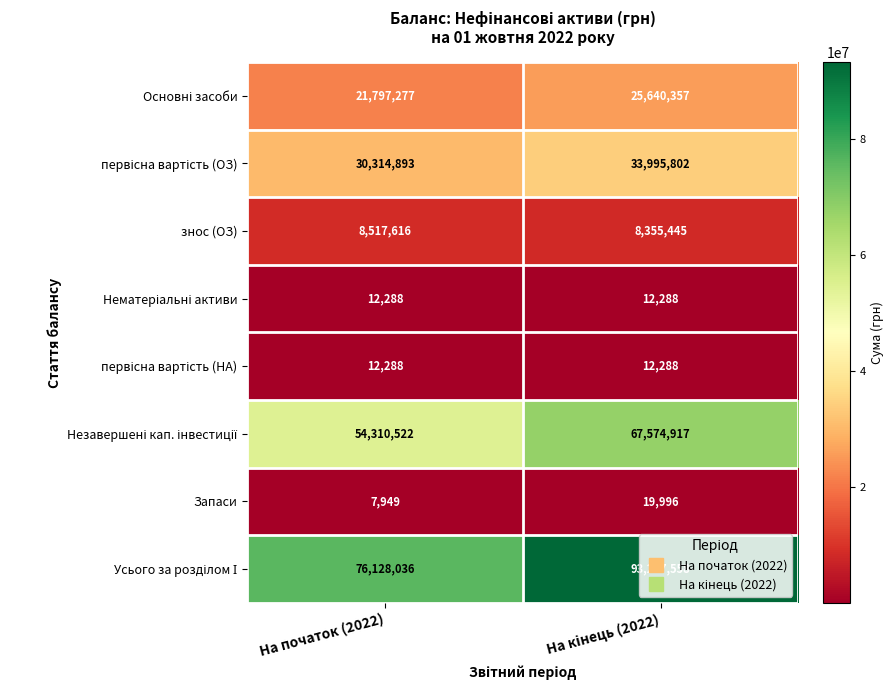

The value of знос (ОЗ) at На початок (2022) is 8517616. True or false?

True